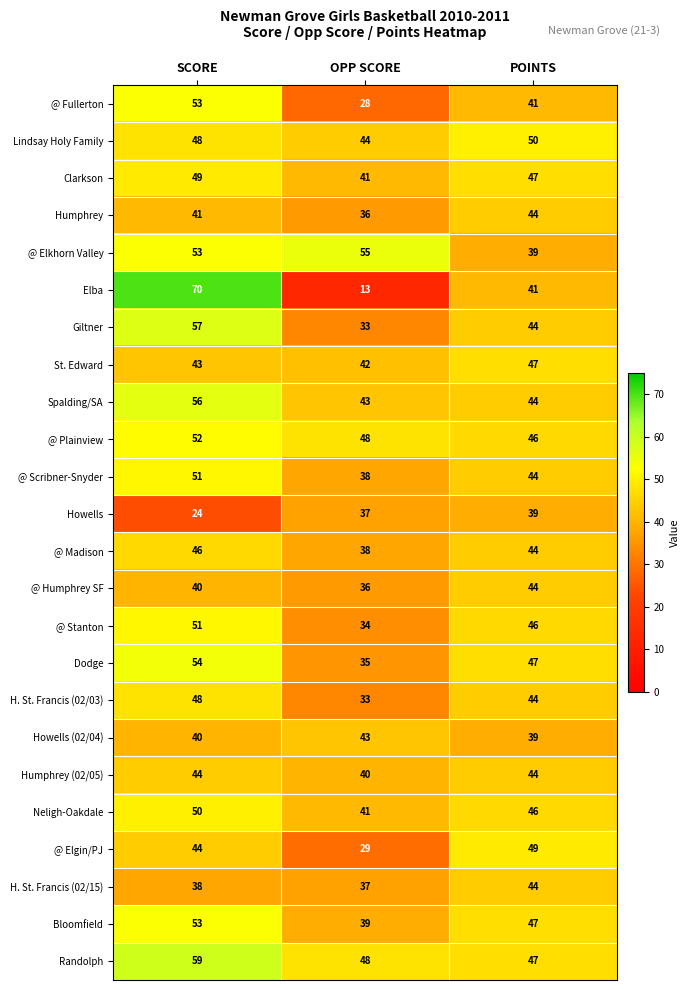

At which label is @ Humphrey SF closest to 40?

SCORE